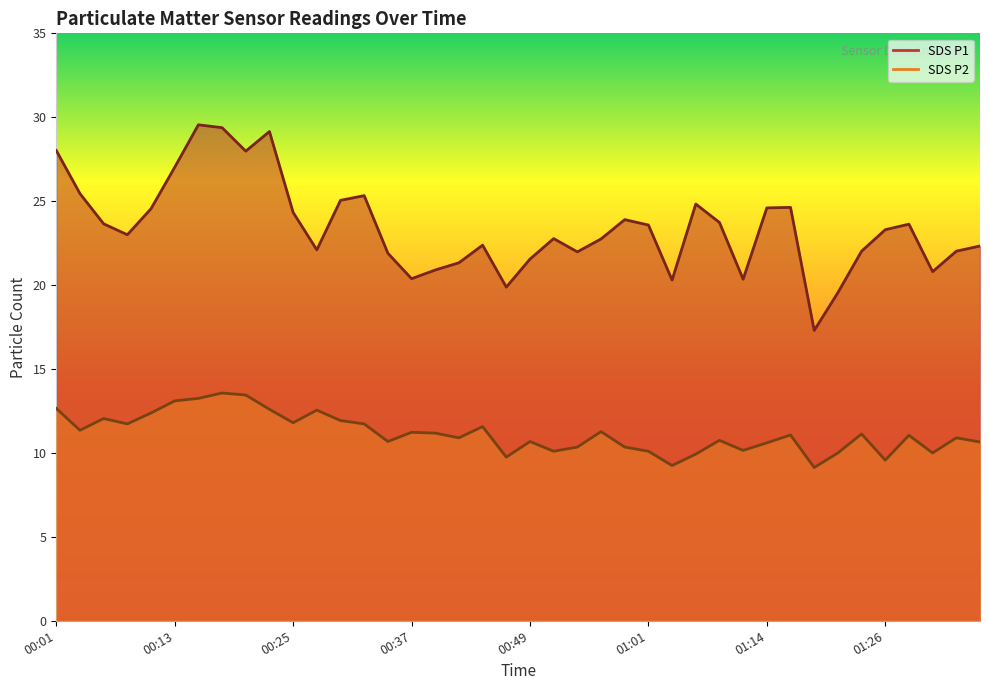

Reading left to right, list all the values displayed in this chart.

SDS_P1: 00:01=28.0	00:03=25.4	00:05=23.6	00:08=23.0	00:10=24.6	00:13=27.0	00:15=29.6	00:18=29.4	00:20=28.0	00:22=29.1	00:25=24.3	00:27=22.1	00:30=25.1	00:32=25.3	00:35=21.9	00:37=20.4	00:39=20.9	00:42=21.3	00:44=22.4	00:47=19.9	00:49=21.6	00:52=22.8	00:54=22.0	00:56=22.8	00:59=23.9	01:01=23.6	01:04=20.3	01:06=24.8	01:09=23.7	01:11=20.4	01:14=24.6	01:16=24.6	01:19=17.3	01:21=19.6	01:23=22.0	01:26=23.3	01:28=23.6	01:31=20.8	01:33=22.0	01:36=22.3
SDS_P2: 00:01=12.7	00:03=11.3	00:05=12.1	00:08=11.7	00:10=12.4	00:13=13.1	00:15=13.2	00:18=13.6	00:20=13.4	00:22=12.6	00:25=11.8	00:27=12.6	00:30=11.9	00:32=11.7	00:35=10.7	00:37=11.2	00:39=11.2	00:42=10.9	00:44=11.6	00:47=9.8	00:49=10.7	00:52=10.1	00:54=10.3	00:56=11.3	00:59=10.3	01:01=10.1	01:04=9.2	01:06=9.9	01:09=10.8	01:11=10.2	01:14=10.6	01:16=11.1	01:19=9.1	01:21=10.0	01:23=11.1	01:26=9.6	01:28=11.1	01:31=10.0	01:33=10.9	01:36=10.7